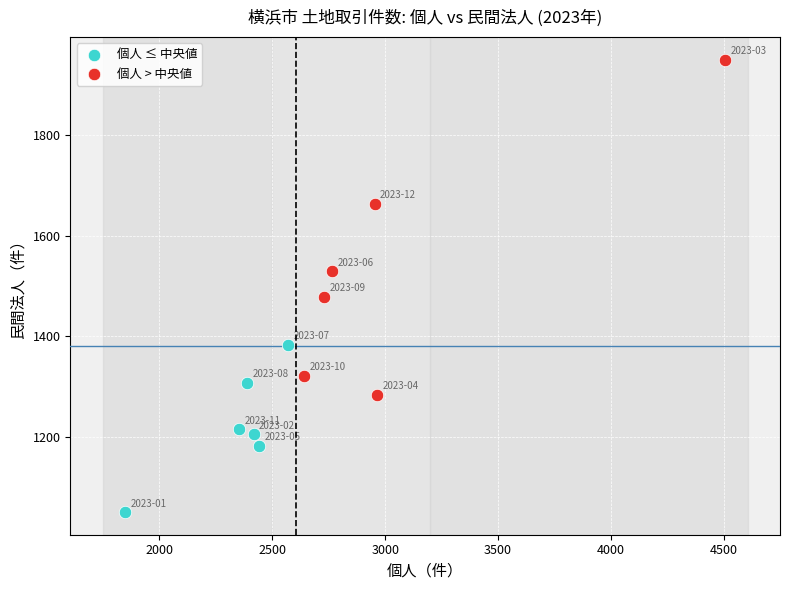

Which series reaches the maximum Y coordinate?

個人 > 中央値